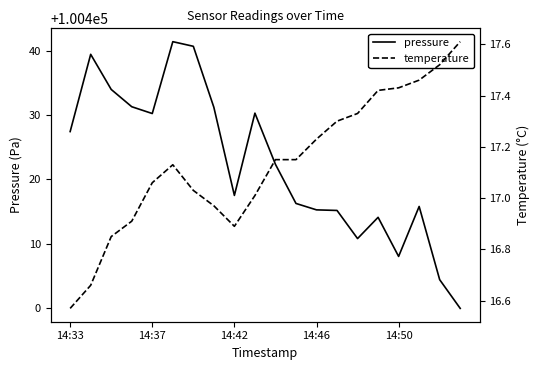

What is the sum of all pressure values?

2008445.6